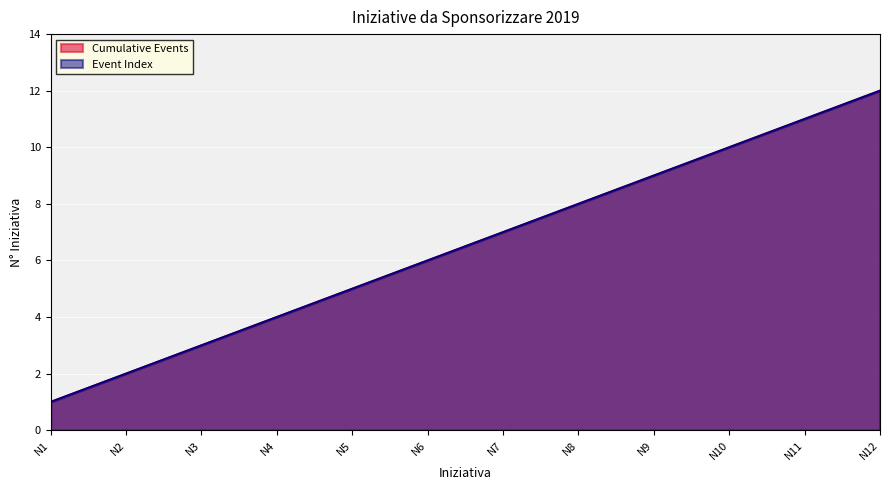

What is the sum of all Cumulative Events values?

78